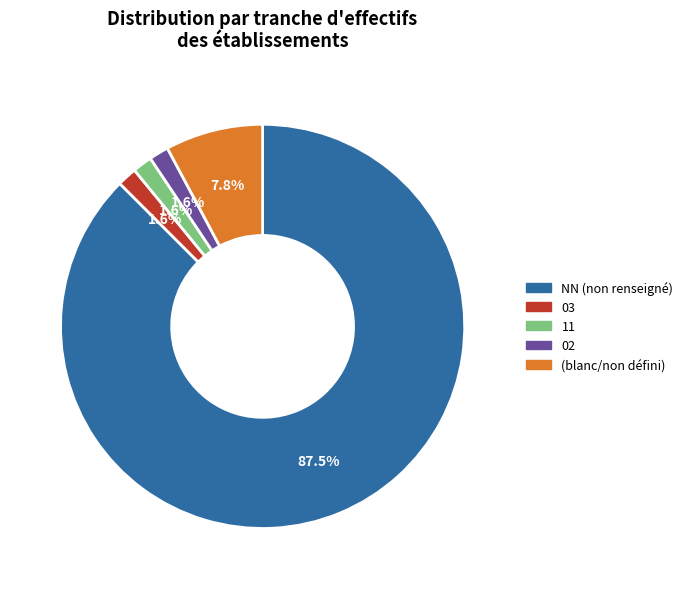

Is there a majority slice in this chart?

Yes